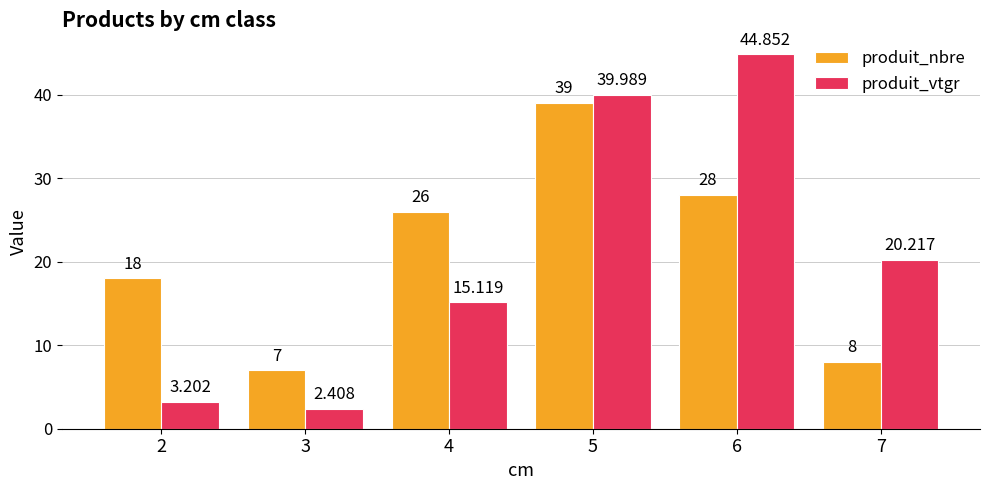

How many data points in produit_vtgr are less than 20?

3